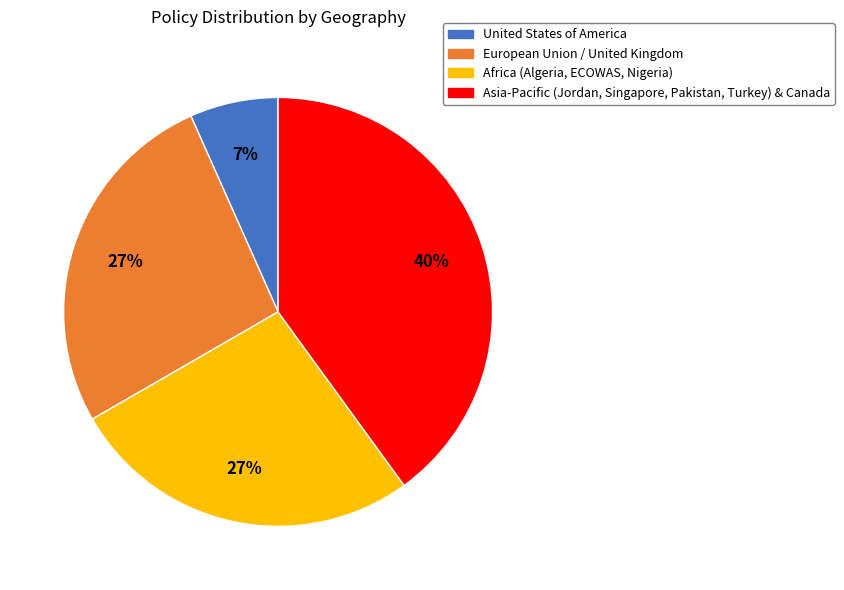

To the nearest percent, what is the difference between the largest and smallest slice percentages?

33%